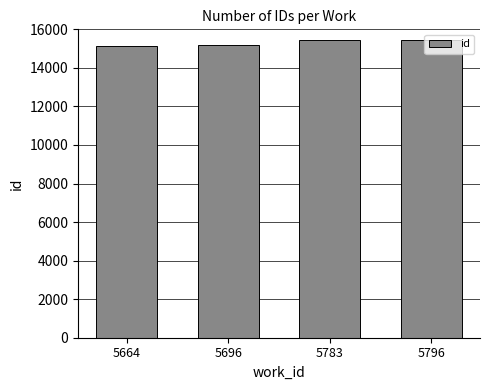

The value at 5664 is 15128. True or false?

True